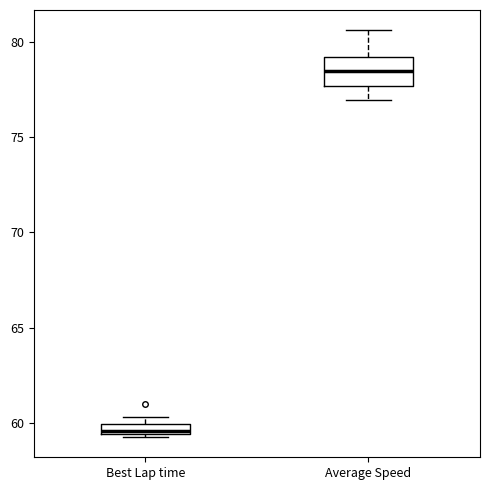

Comparing the boxes themselves (not the whiskers), which one is the tallest?

Average Speed